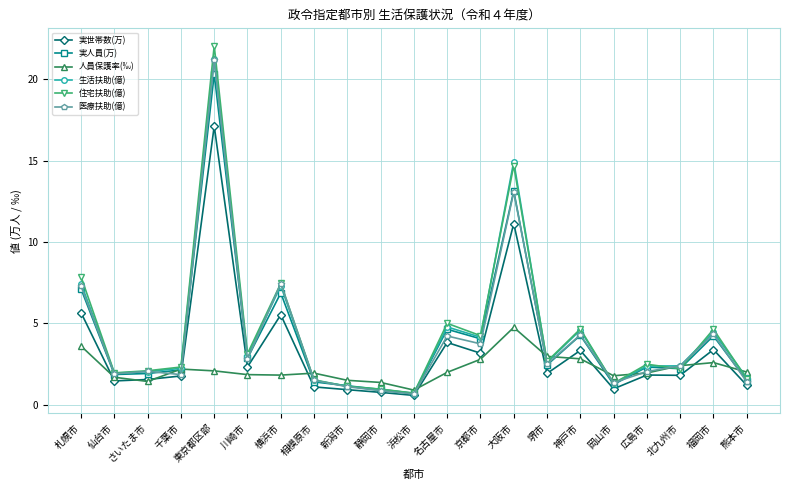

What is the minimum value for 生活扶助(億)?

0.7